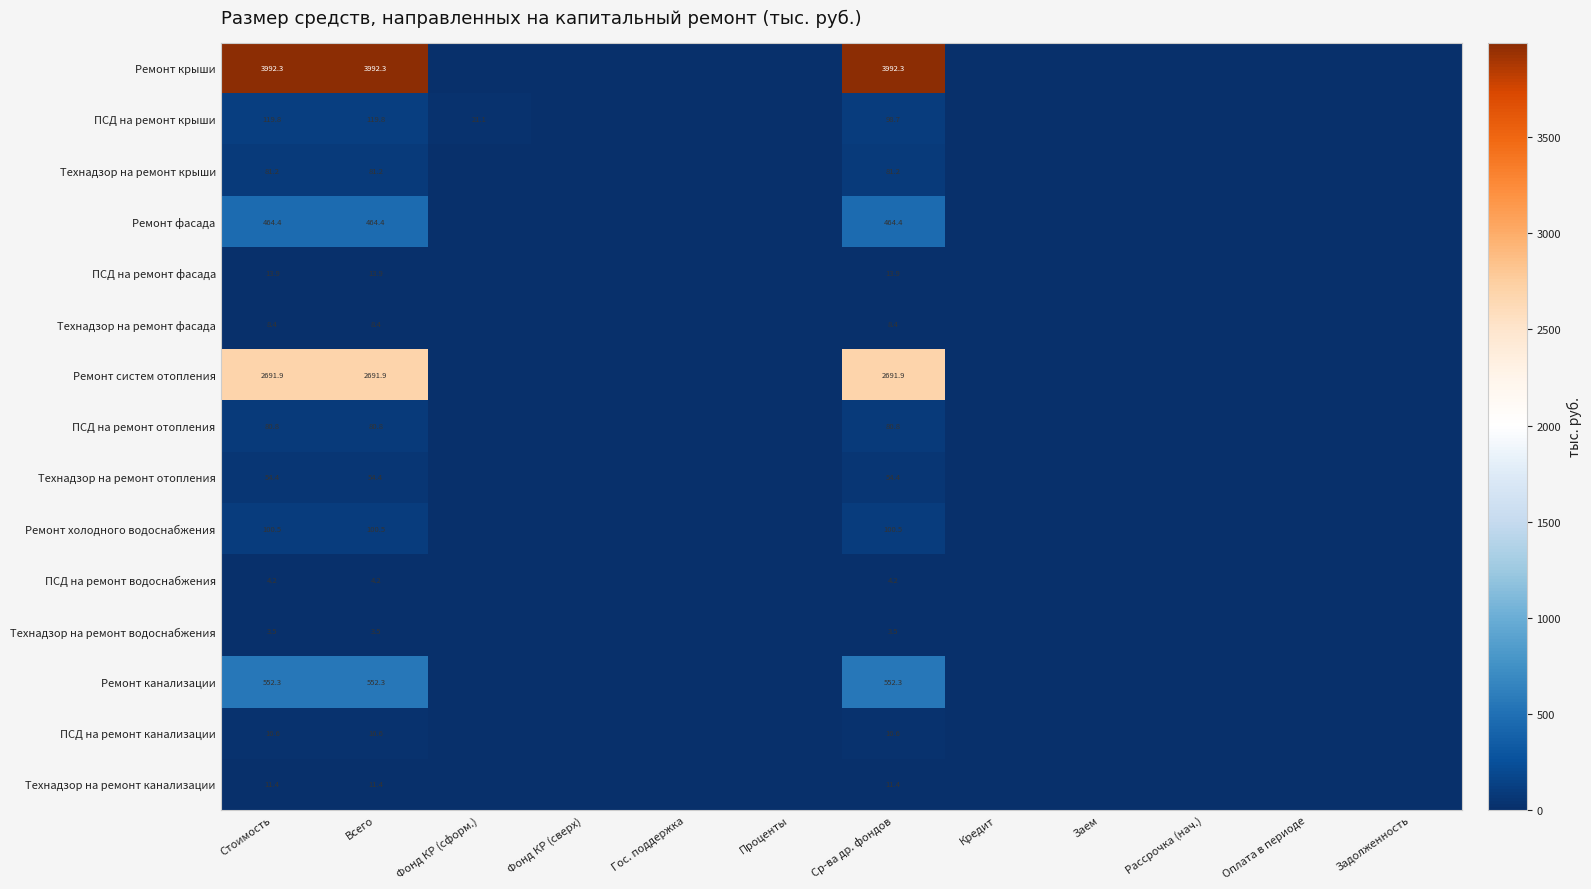

True or false: ПСД на ремонт отопления has a value of 80.8 at Стоимость.

True